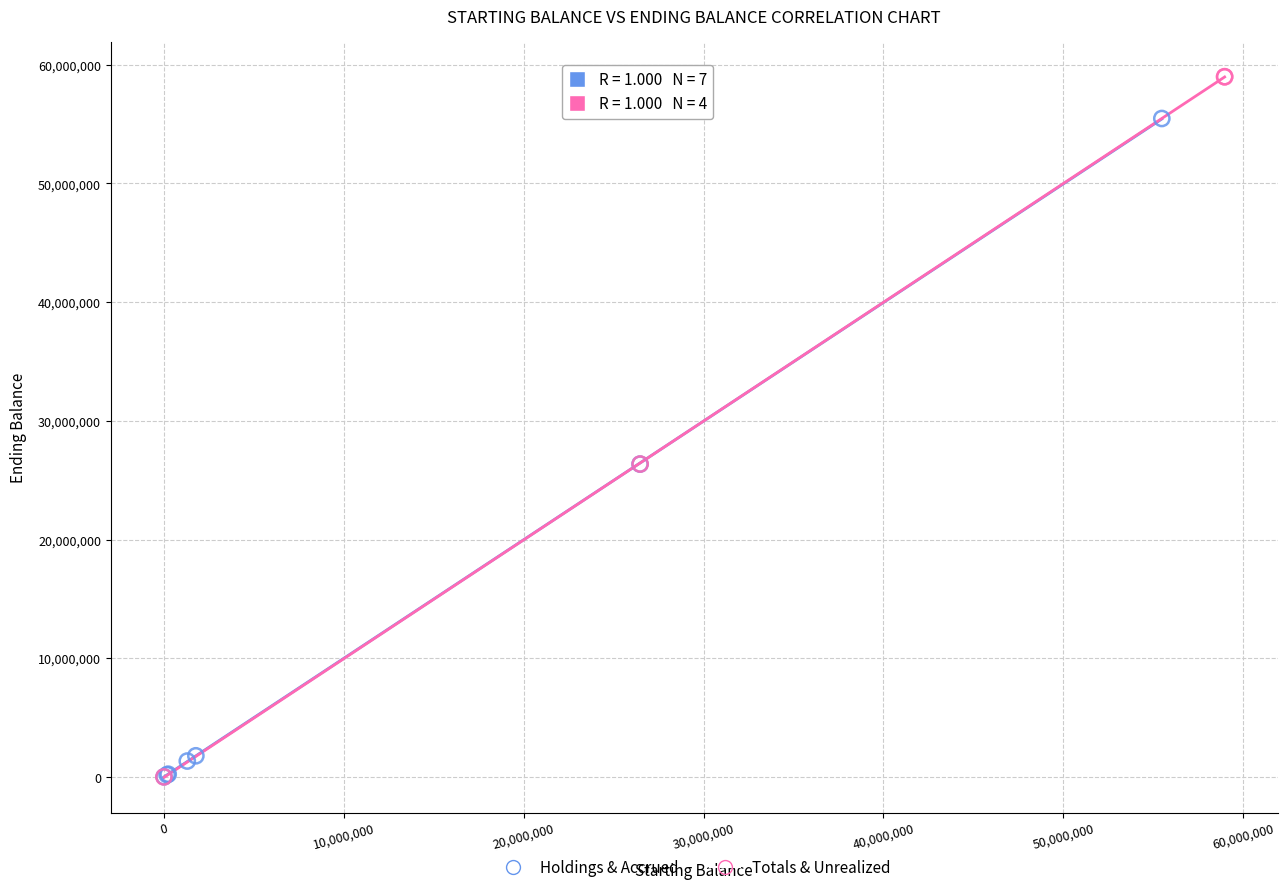

Which series reaches the maximum Y coordinate?

Totals & Unrealized